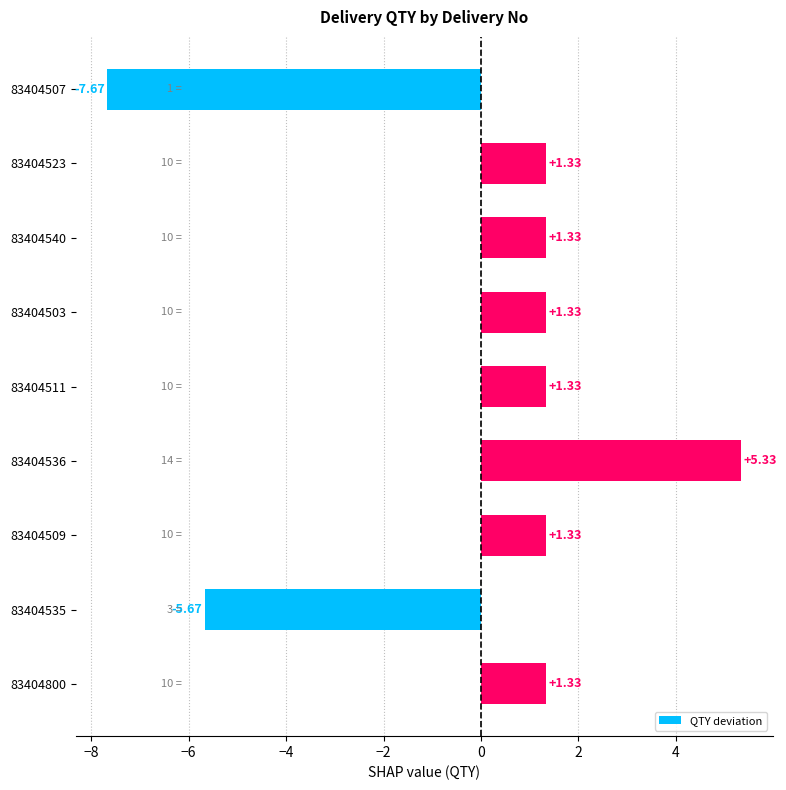

Approximately how many times larger is the value at 83404503 compared to 83404511?

1.0